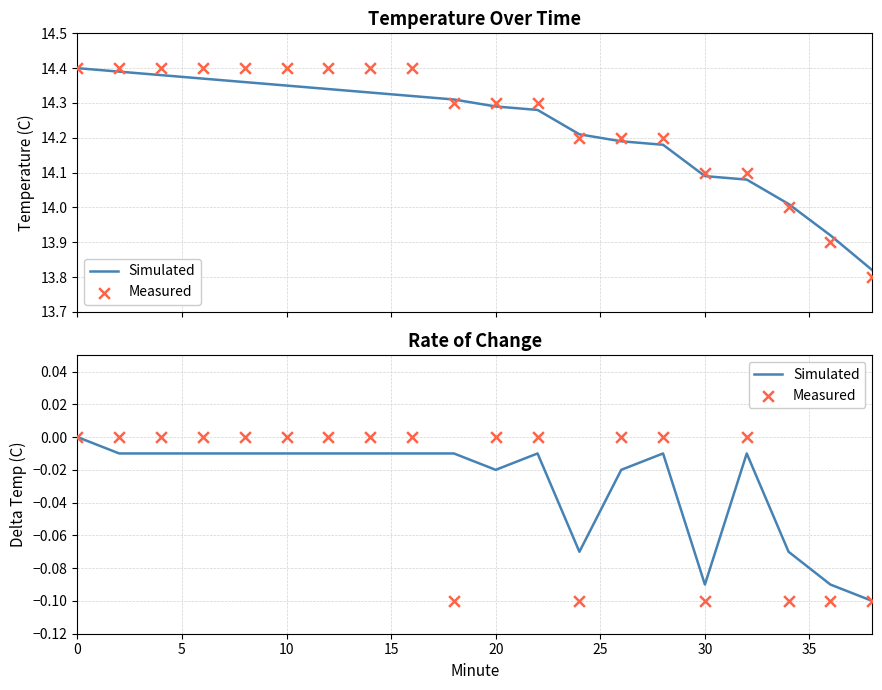

Which series has the widest spread of Y values?

Simulated